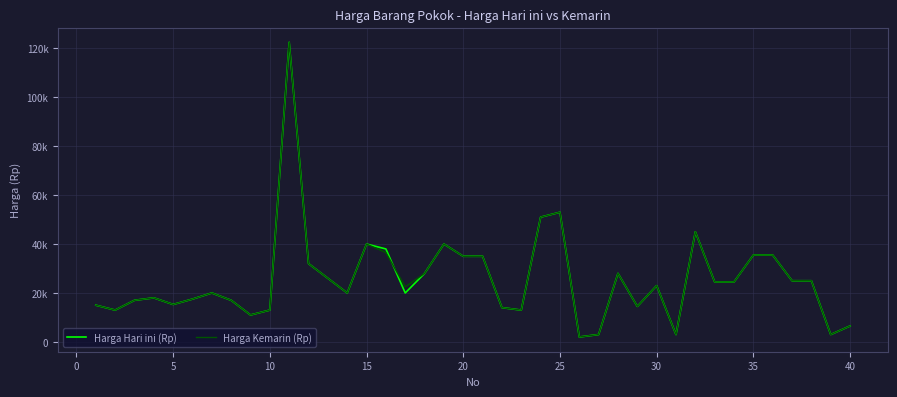

True or false: Harga Hari ini (Rp) has more than 0 interior local peaks.

True